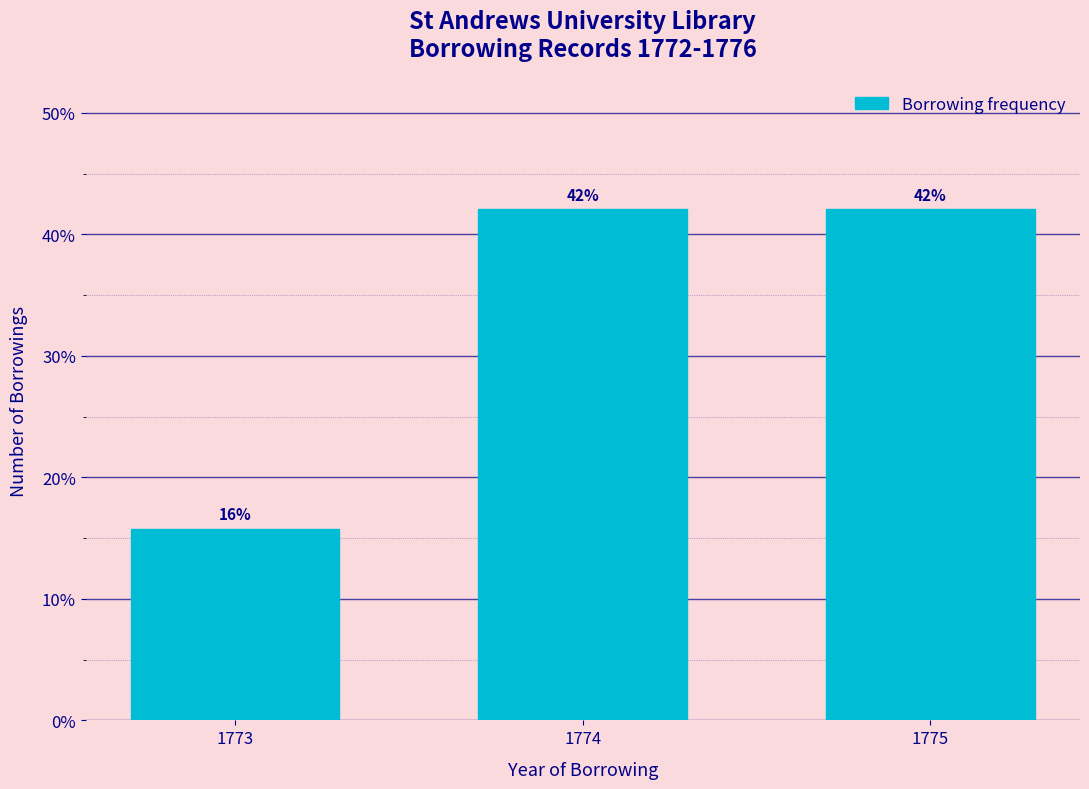

Does the chart contain any negative values?

No